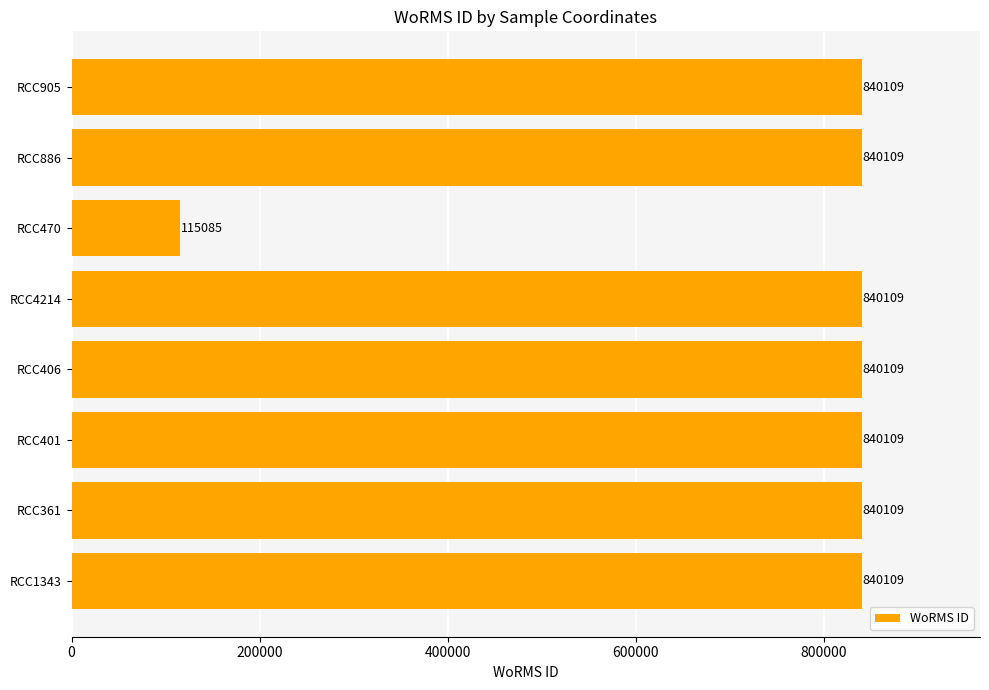

Reading bottom to top, list all the values displayed in this chart.

RCC1343=840109	RCC361=840109	RCC401=840109	RCC406=840109	RCC4214=840109	RCC470=115085	RCC886=840109	RCC905=840109